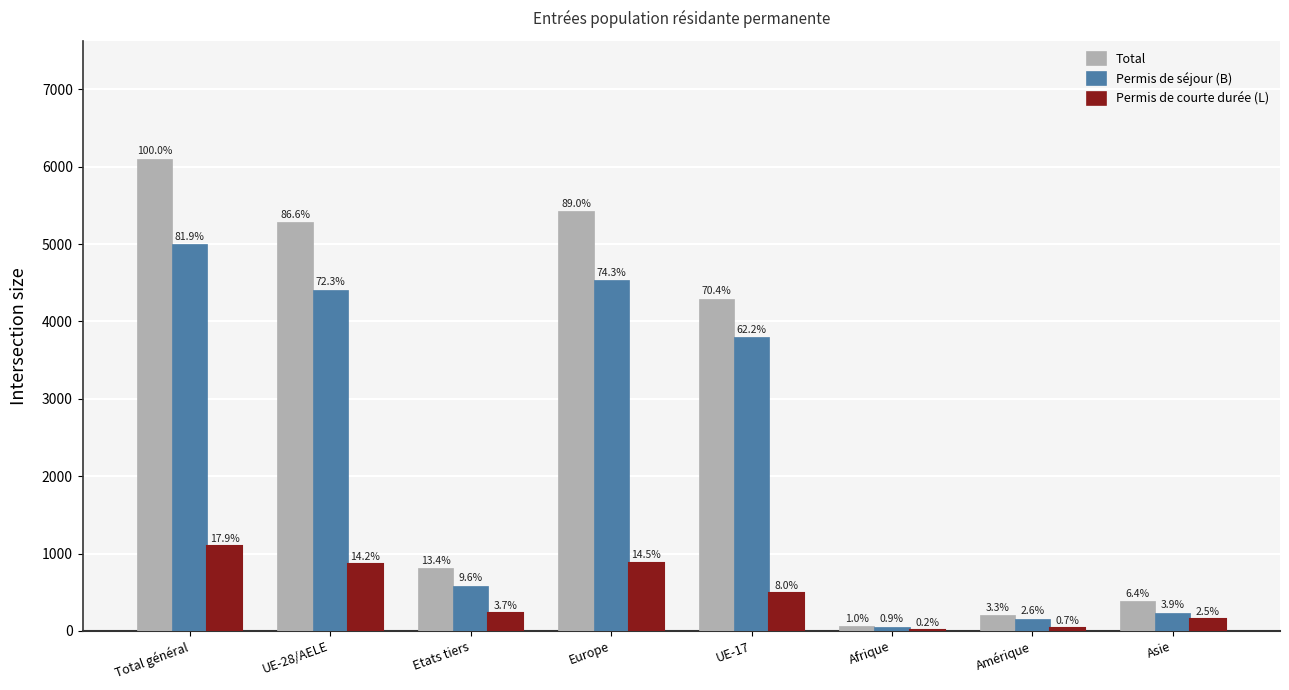

What is the label of the 2nd bar from the left?

UE-28/AELE